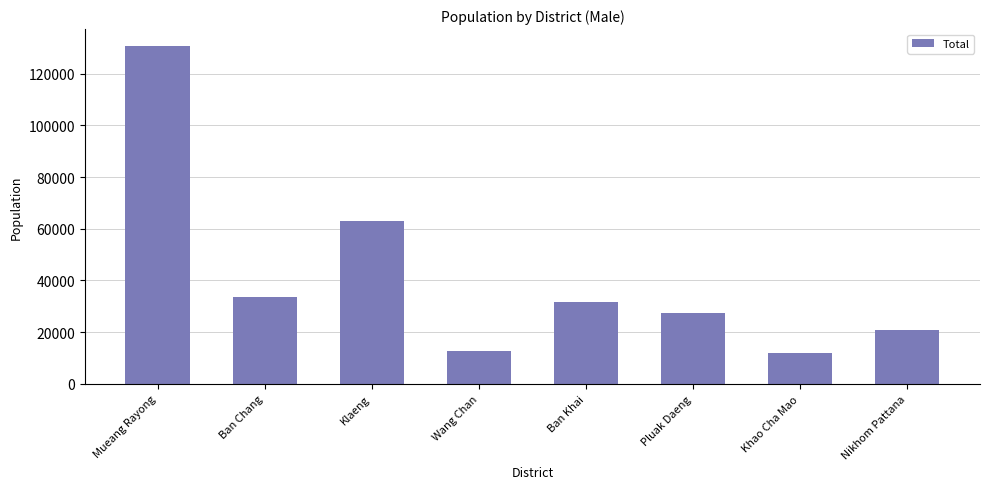

What is the maximum value shown in the chart?

130673